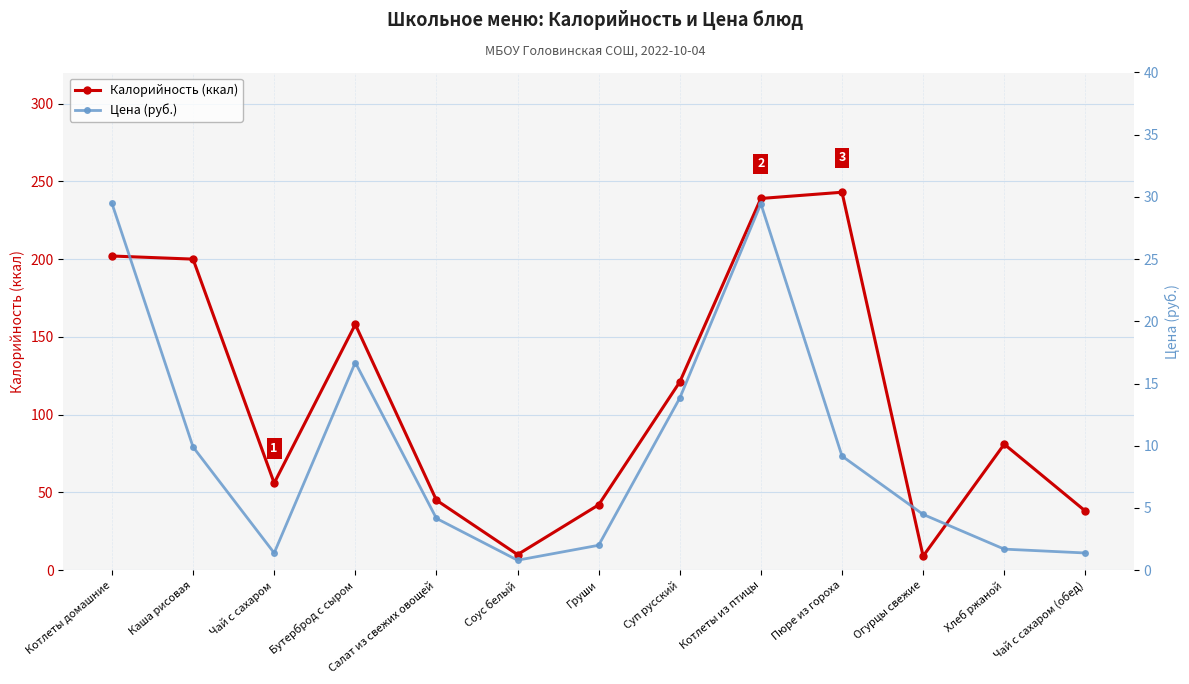

Which has a higher value, Котлеты домашние or Бутерброд с сыром?

Котлеты домашние